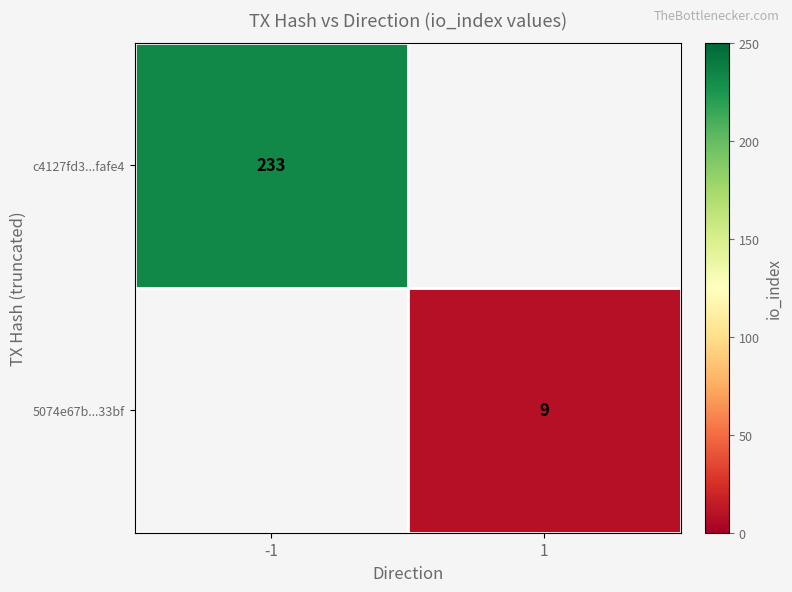

The 5074e67b...33bf series shows 9 at 1. True or false?

True